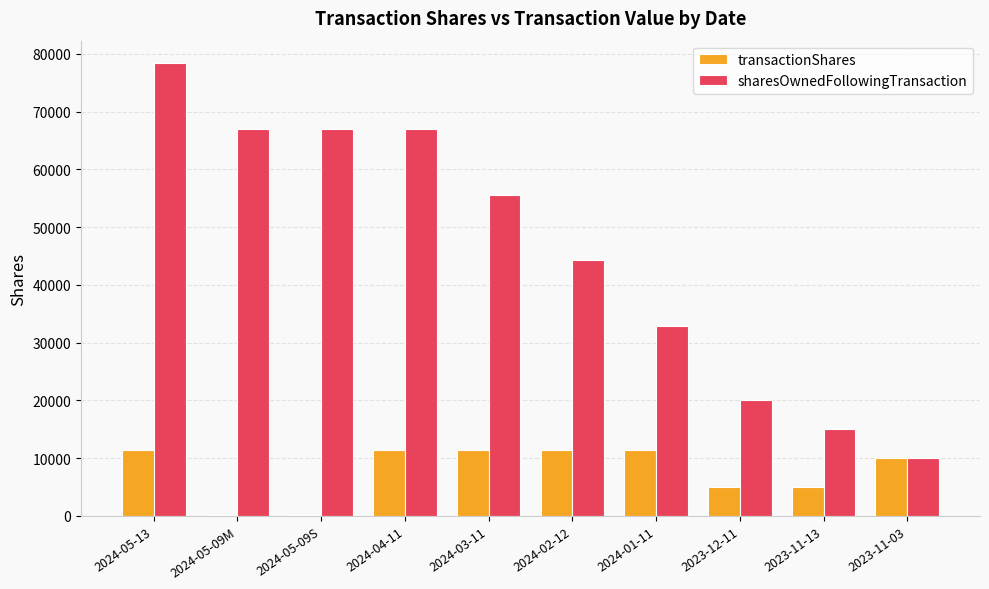

What is the maximum value for transactionShares?

11366